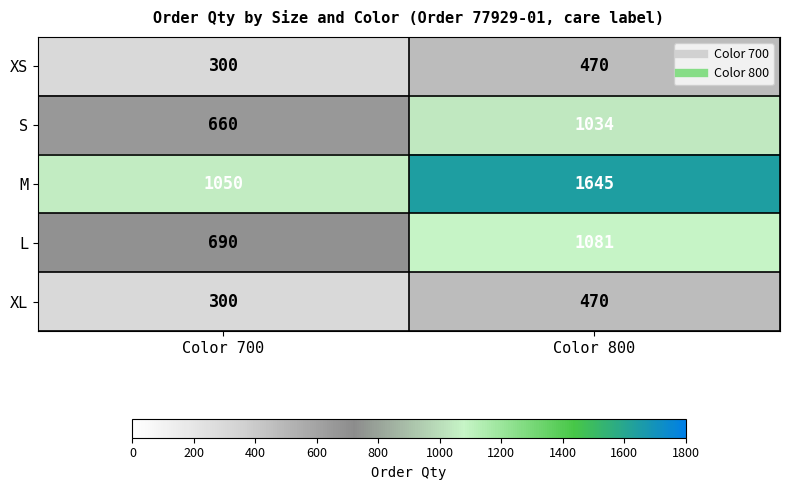

The L series shows 1486 at Color 800. True or false?

False